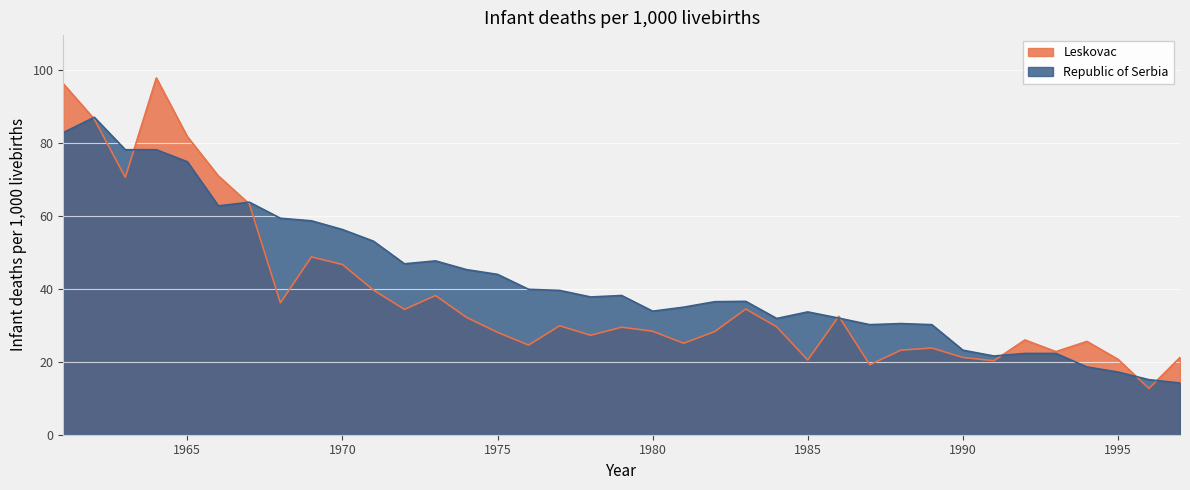

True or false: Leskovac has a value of 10.1 at 1968.

False